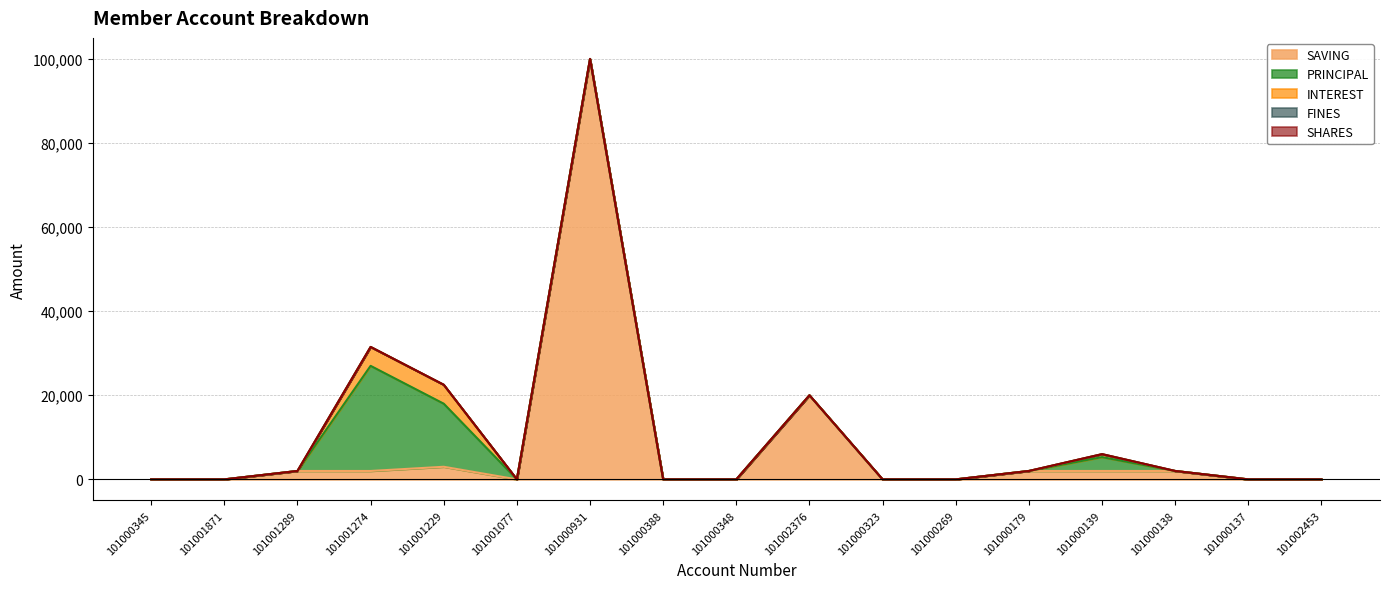

Rank the series by their maximum value, from highest to lowest.

SAVING, PRINCIPAL, INTEREST, FINES, SHARES